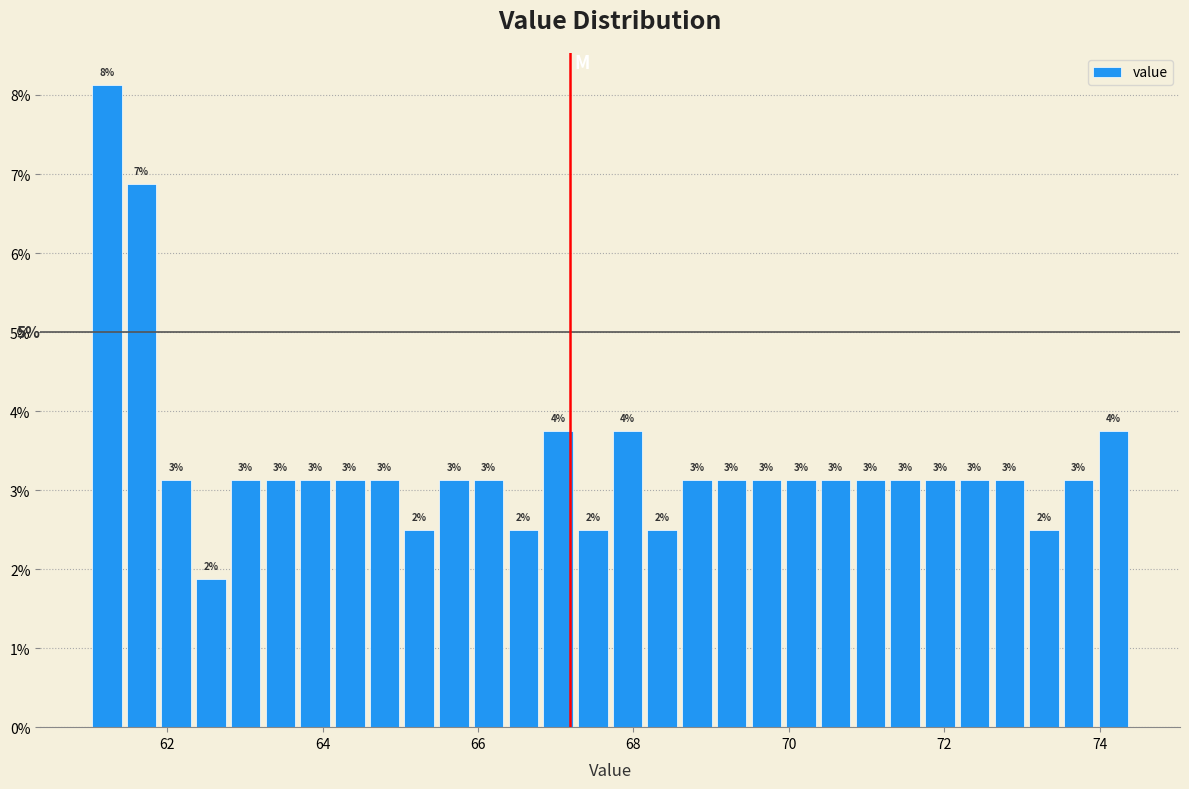

Read against the x-axis, roughly where is the centre of the tallest bar?

61.2